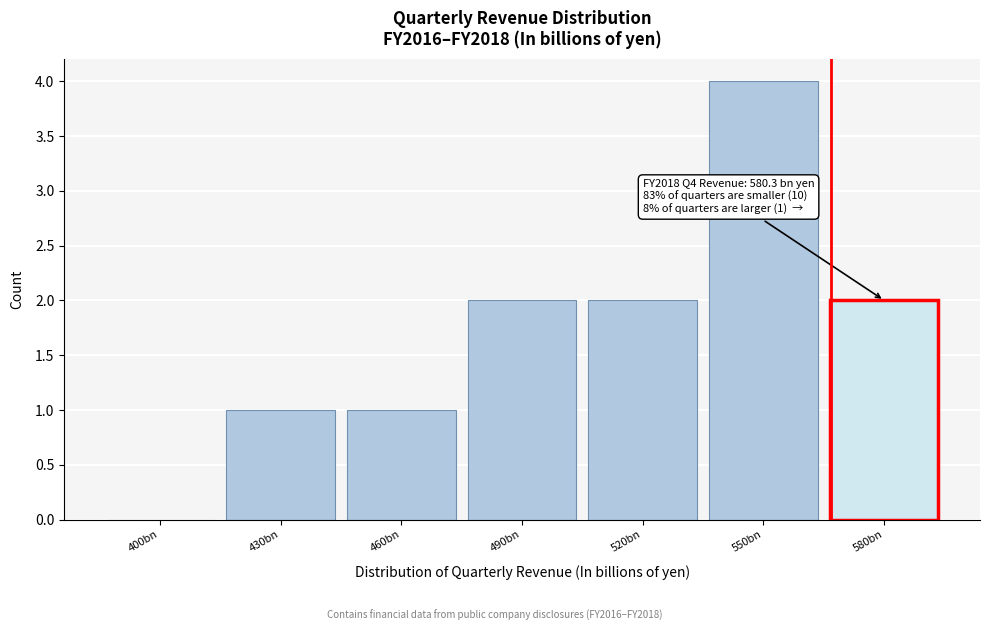

Reading left to right, list all the values displayed in this chart.

400bn=0	430bn=1	460bn=1	490bn=2	520bn=2	550bn=4	580bn=2